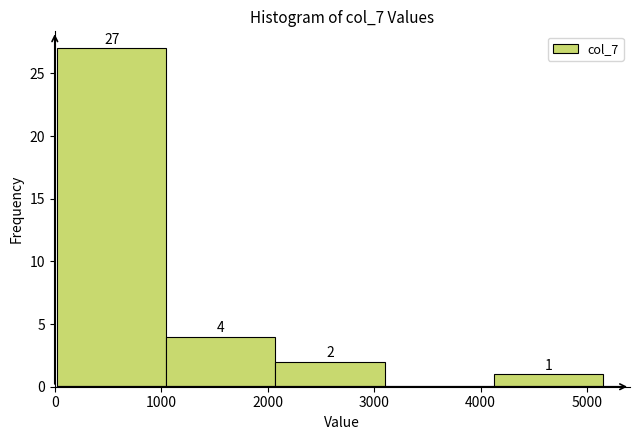

Over which range of the x-axis is the bar tallest?

0 to 1000